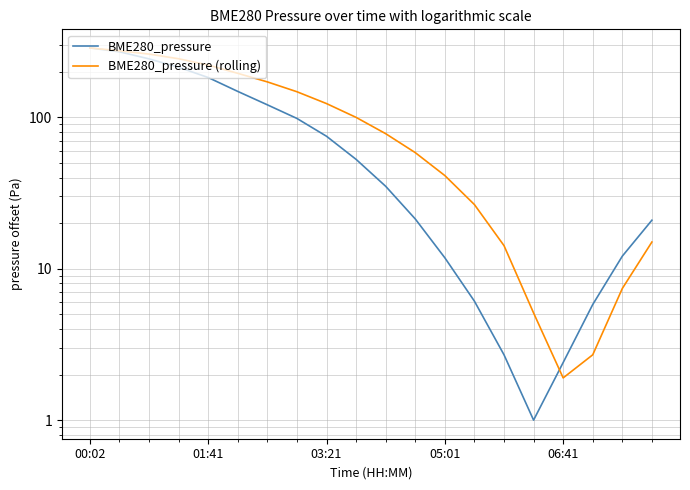

Reading left to right, extract all data points from this chart.

BME280_pressure: 286.9	270.6	242.9	214.0	182.9	148.1	120.8	98.2	74.9	52.7	35.0	21.3	11.8	6.1	2.7	1.0	2.4	5.8	12.1	20.9
BME280_pressure (rolling): 286.9	274.7	261.3	243.4	221.1	195.0	171.2	147.4	123.1	99.8	77.9	58.4	41.2	26.5	14.2	5.1	1.9	2.7	7.4	15.0